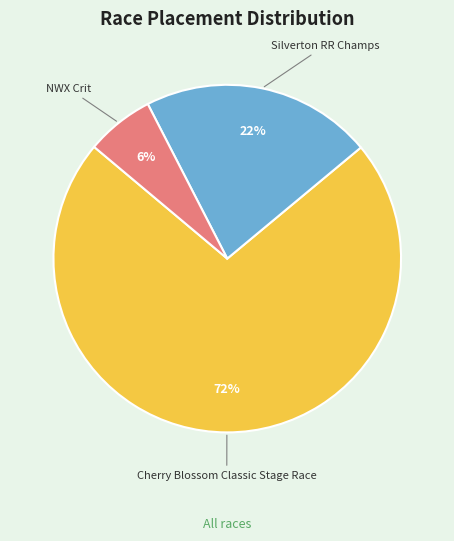

Approximately how many times larger is the value at NWX Crit compared to Silverton RR Champs?

0.3